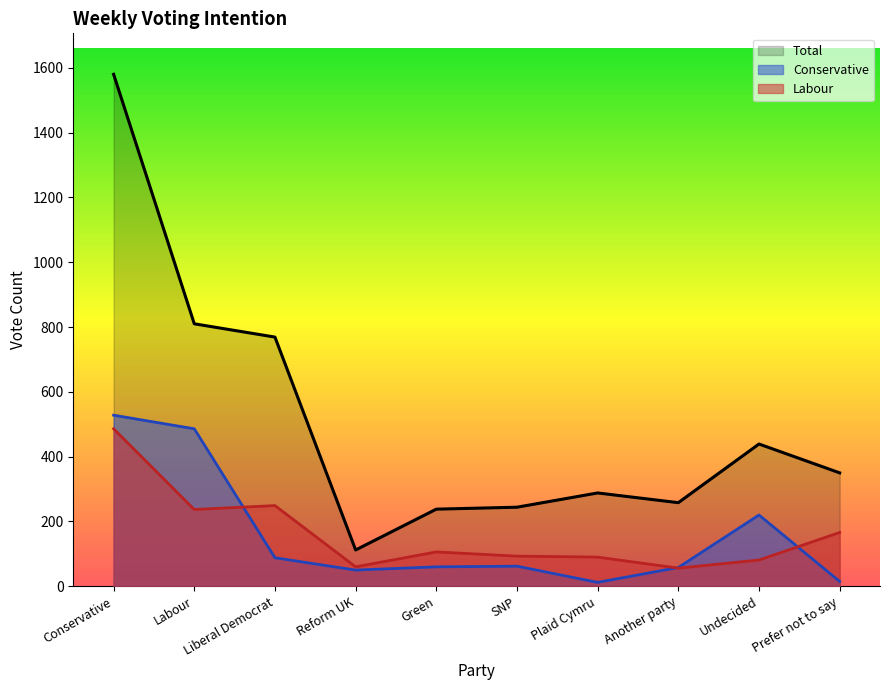

Where is the first local maximum for Labour?

Liberal Democrat